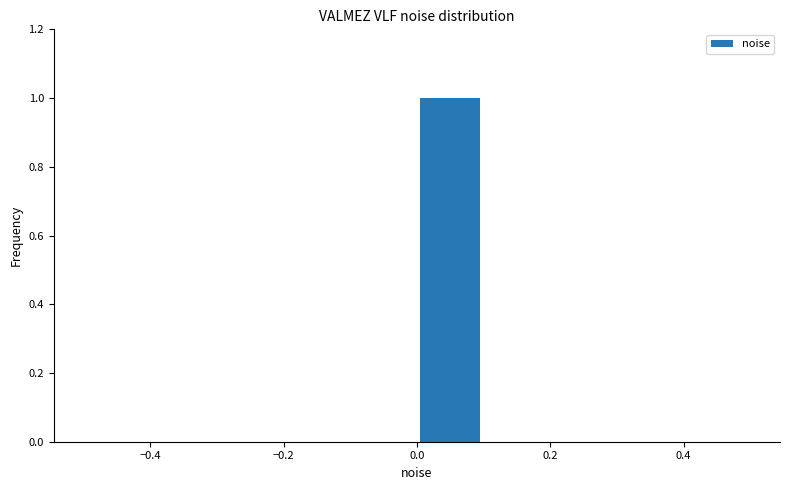

Which range on the x-axis has the tallest bar?

0.0 to 0.1